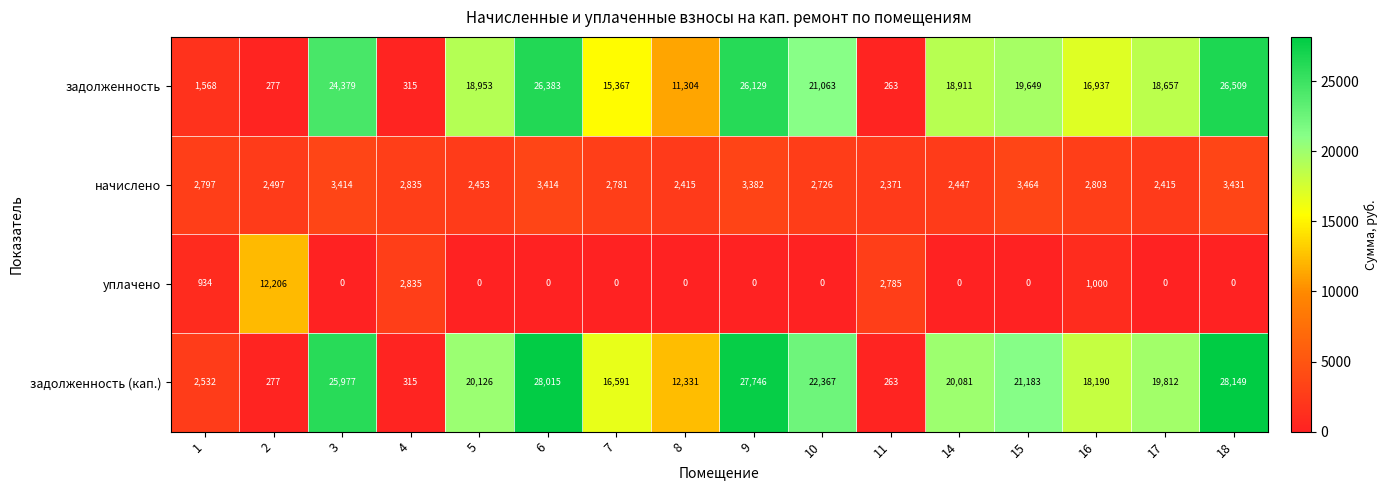

What is the difference between the maximum and second lowest values in the начислено series?

1049